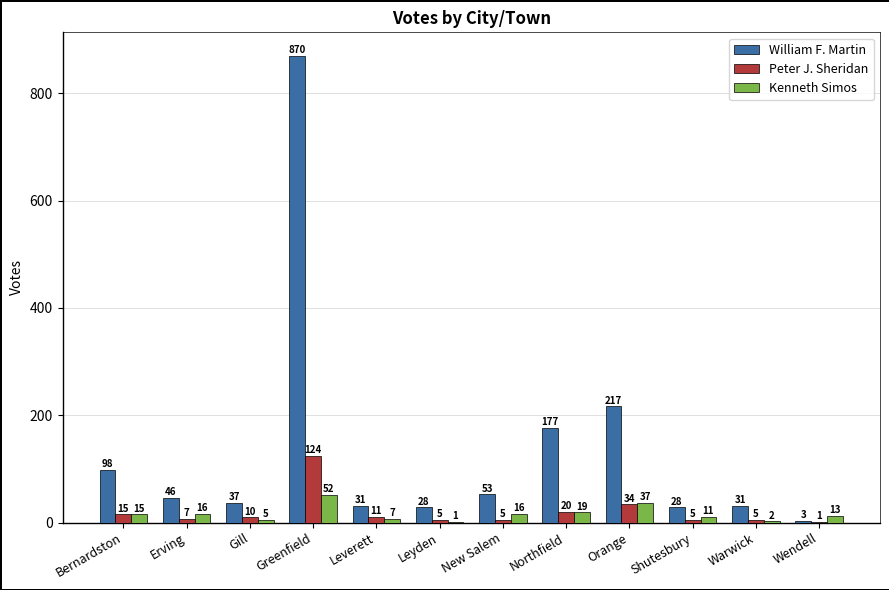

What is the greatest value displayed?

870